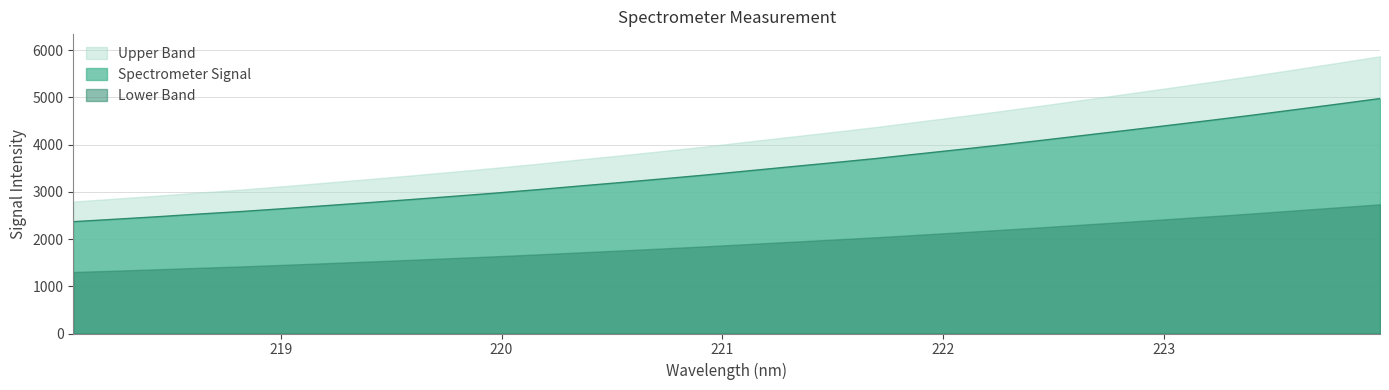

Reading left to right, list all the values displayed in this chart.

218.0596=2367.6	218.2508=2419.8	218.442=2472.6	218.6332=2530.3	218.8244=2583.8	219.0156=2644.5	219.2067=2707.7	219.3979=2770.8	219.589=2835.8	219.7801=2903.5	219.9712=2972.2	220.1623=3045.2	220.3533=3122.6	220.5444=3198.0	220.7354=3276.6	220.9264=3356.7	221.1174=3443.5	221.3083=3529.8	221.4993=3614.7	221.6902=3701.9	221.8812=3798.0	222.0721=3893.4	222.263=3991.8	222.4538=4093.0	222.6447=4198.2	222.8355=4302.7	223.0264=4408.5	223.2172=4515.6	223.408=4626.0	223.5987=4741.1	223.7895=4856.8	223.9802=4974.3